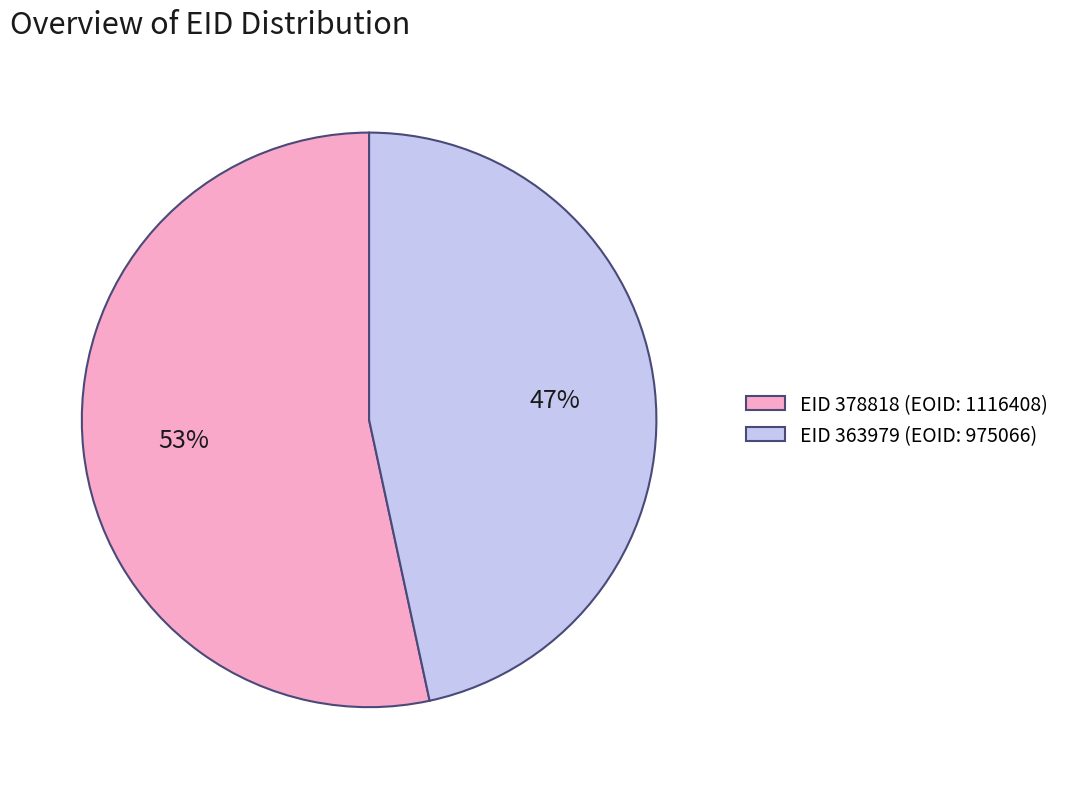

Is there any slice that represents more than half of the pie?

Yes